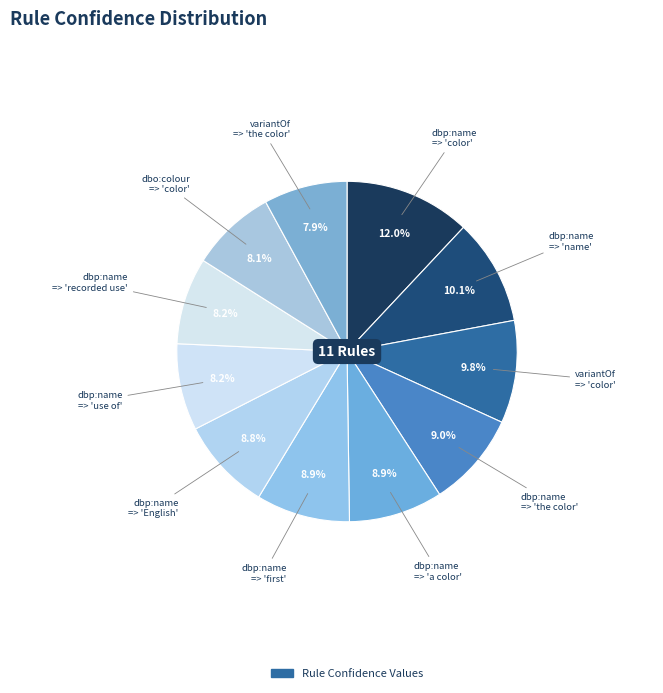

How many slices are in this pie chart?

11